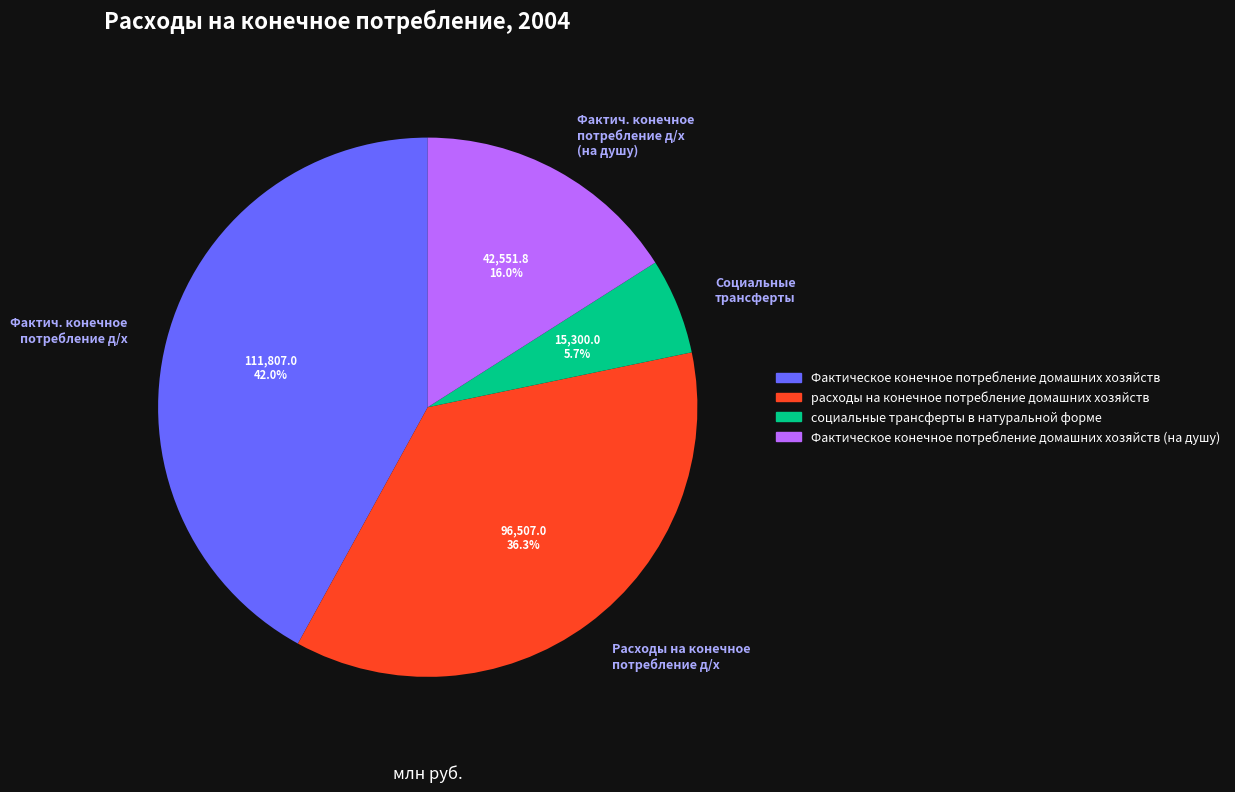

Is there any slice that represents more than half of the pie?

No